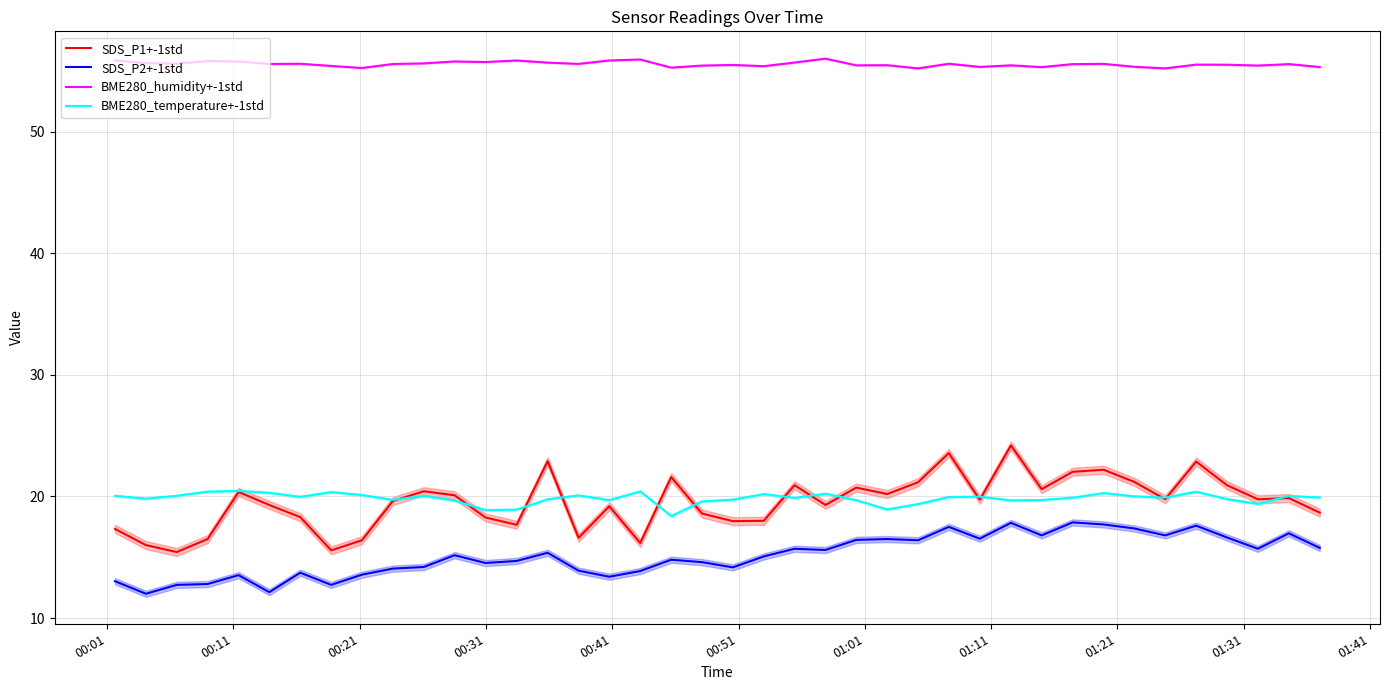

True or false: SDS_P1+-1std and SDS_P2+-1std intersect in this chart.

False